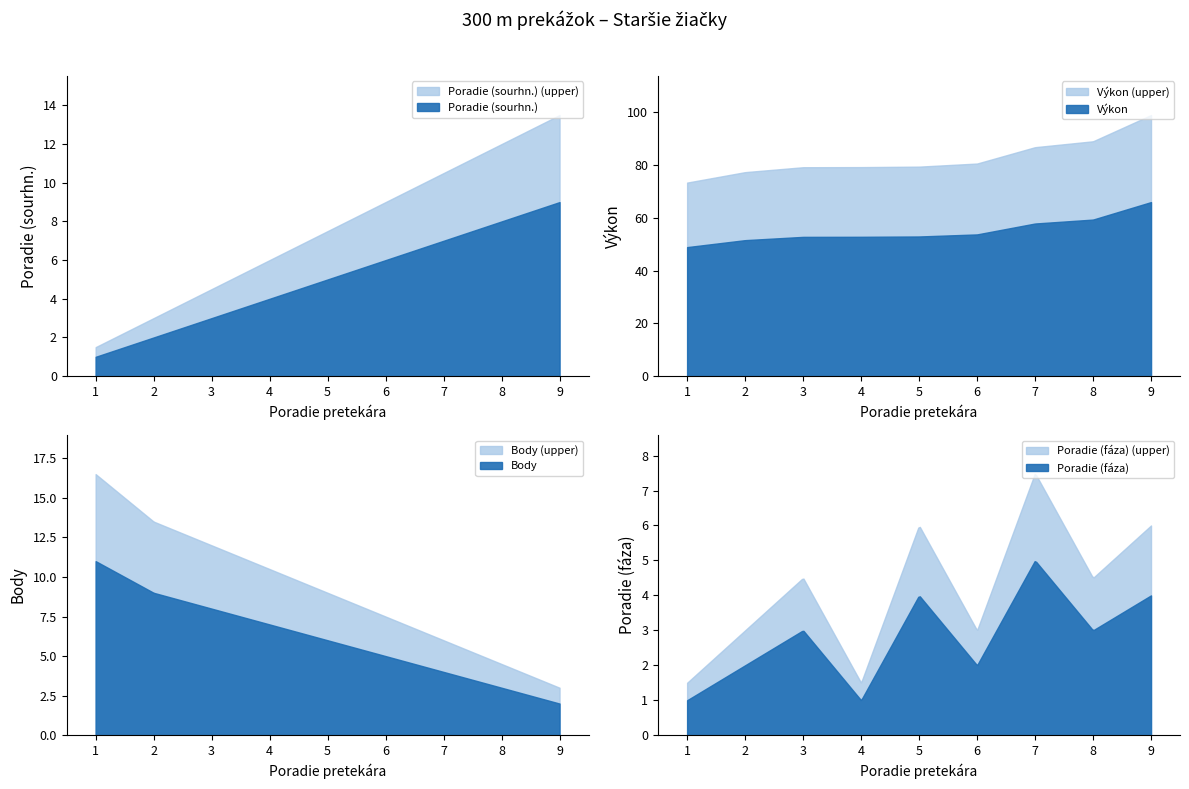

At how many categories does at least one series exceed 35?

9